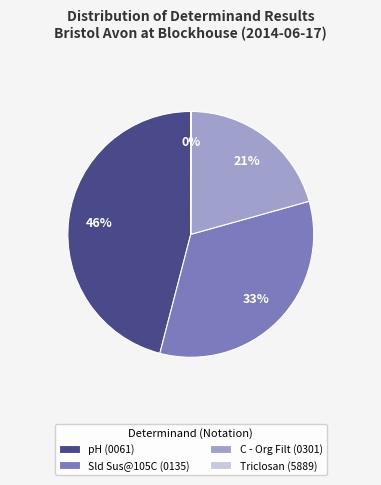

Between Sld Sus@105C (0135) and pH (0061), which is larger?

pH (0061)